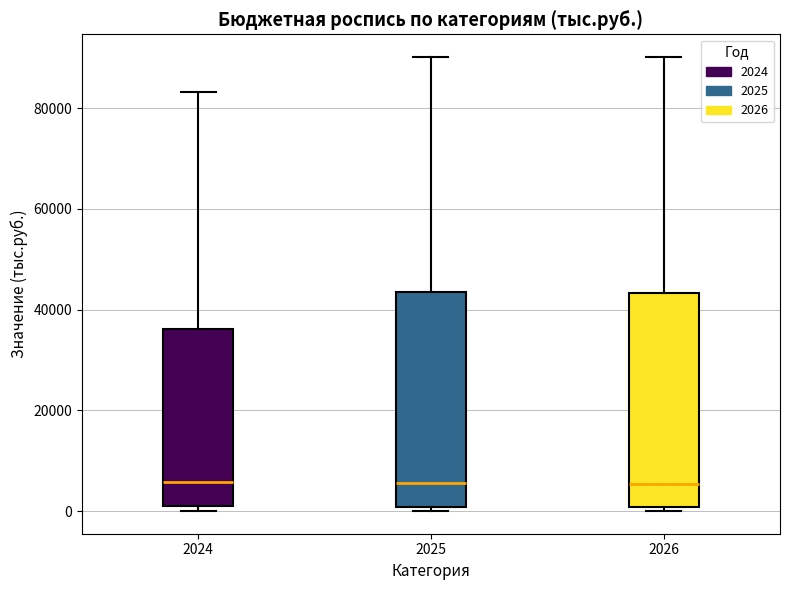

Where does the median line of the box at x = 2026 sit on the y-axis? The values are not printed on the chart, so give them approximately, as read against the axis.

6000